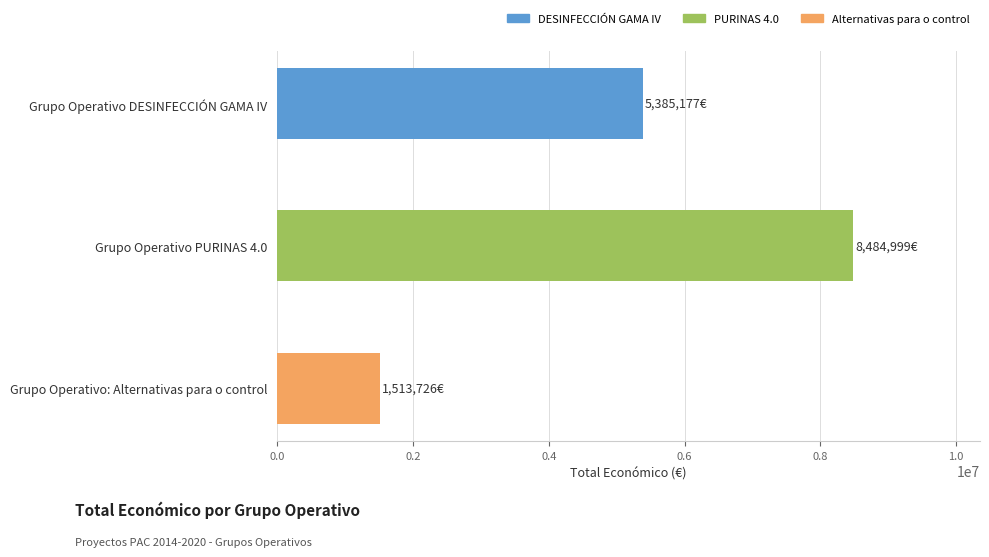

What is the value of the 2nd bar from the top?

8484999